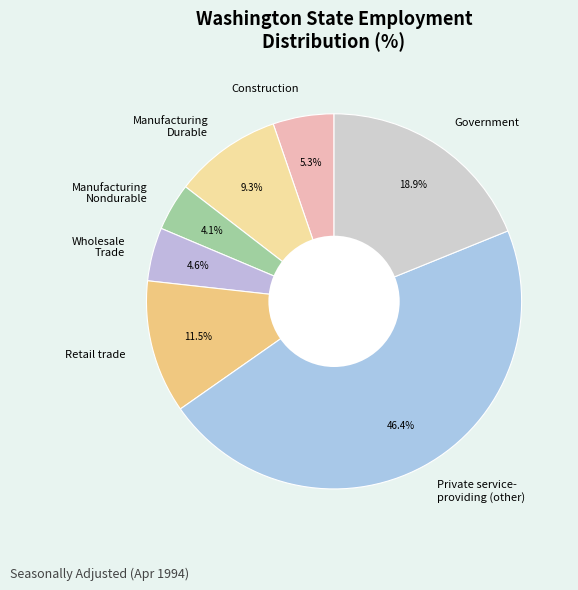

Between Wholesale Trade and Retail trade, which is larger?

Retail trade